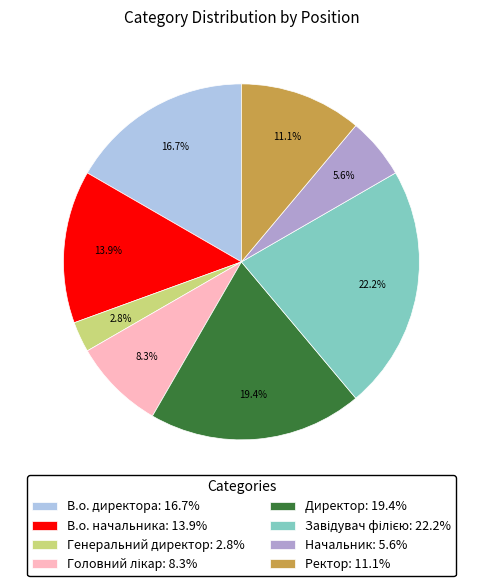

True or false: В.о. директора accounts for 25% of the total.

False